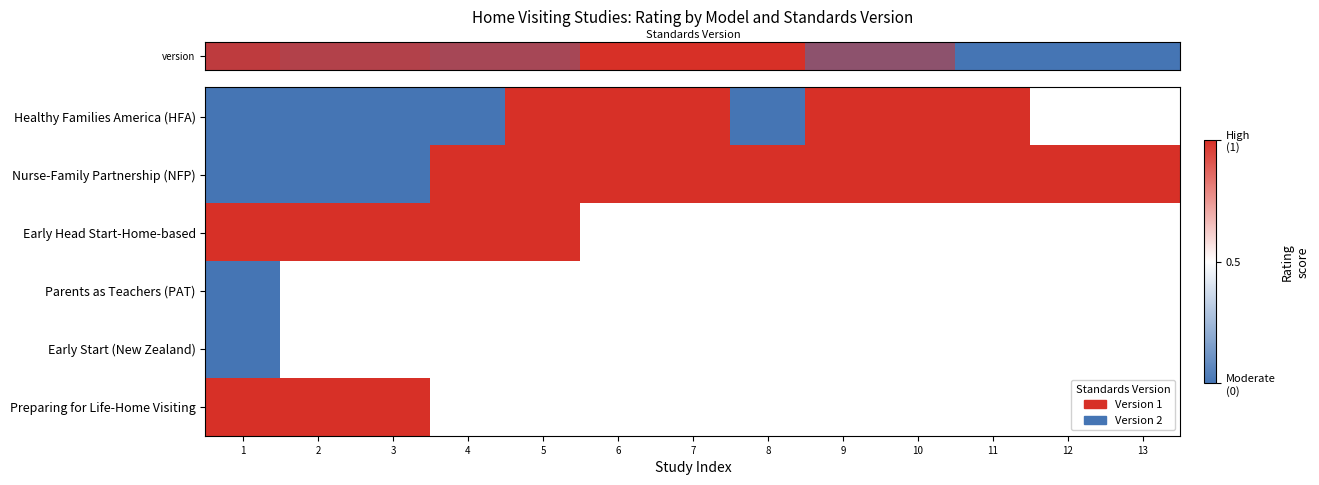

The row_1 series shows 1.5 at 6. True or false?

False